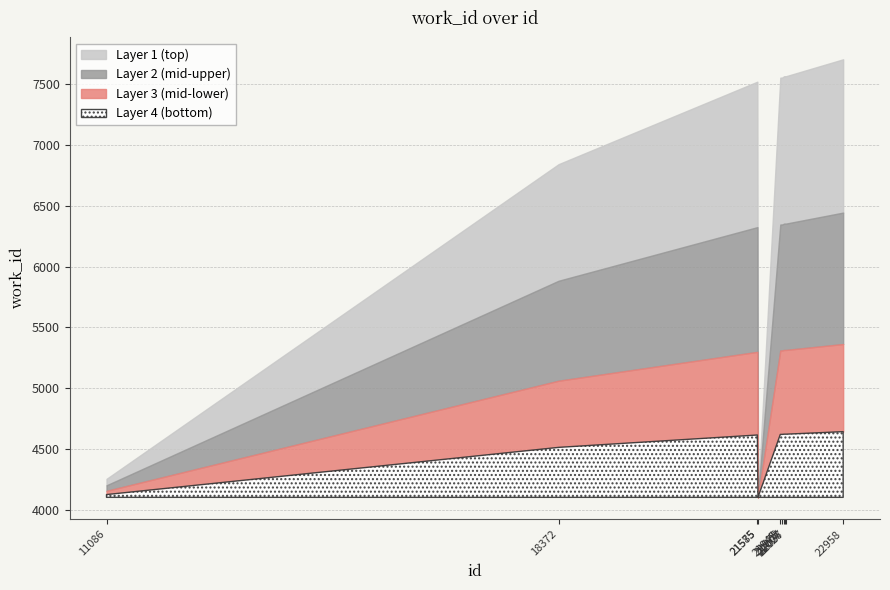

List the labels in order of value, smallest first.

21585, 11086, 18372, 21575, 21945, 21975, 22007, 22026, 22037, 22958